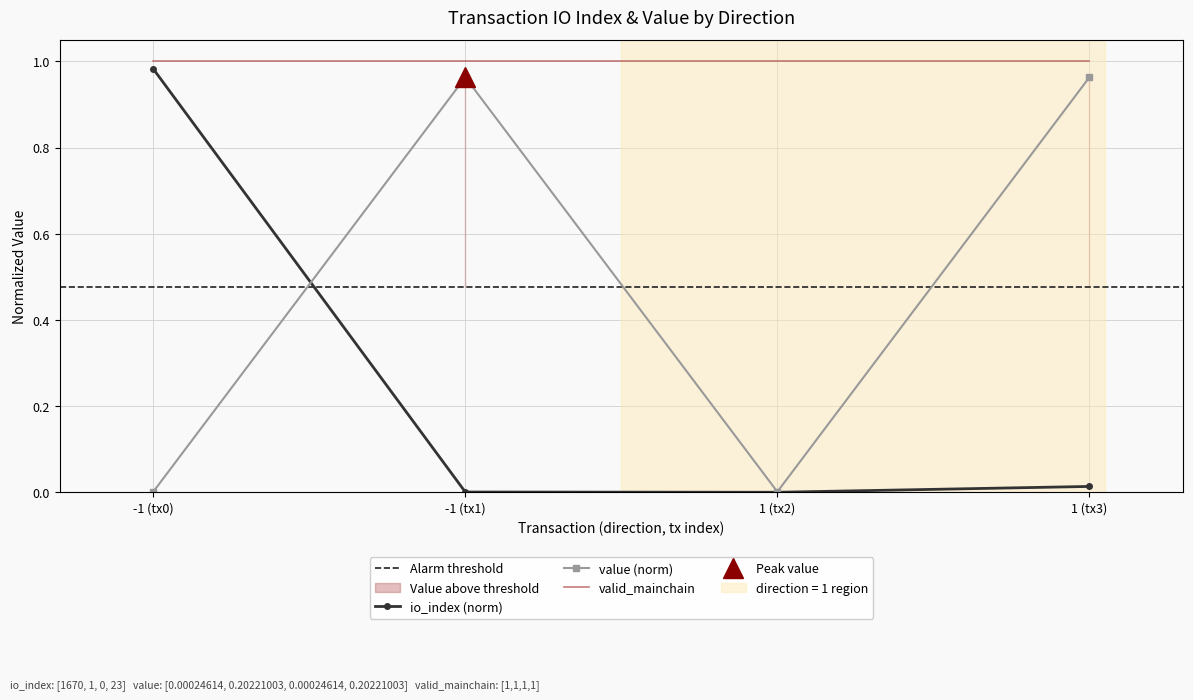

True or false: valid_mainchain and value (norm) intersect in this chart.

False